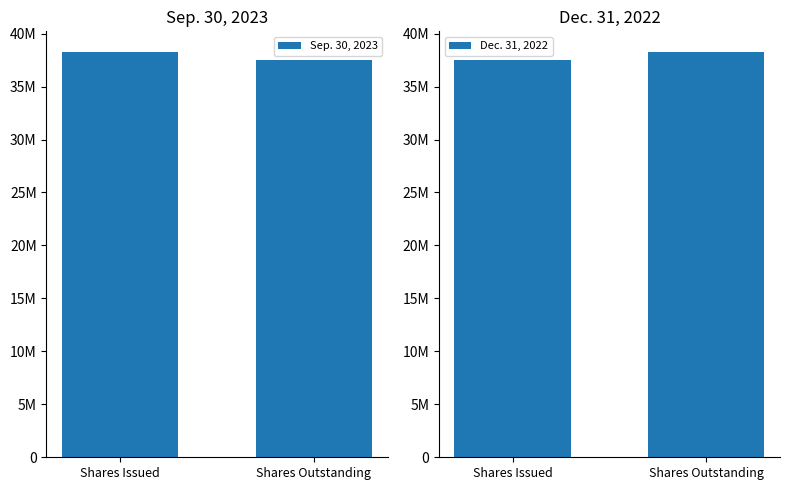

Does the chart contain any negative values?

No